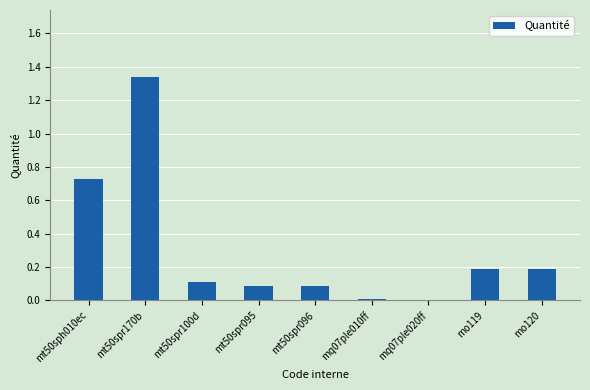

What is the sum of the values at mt50spr095 and mo120?

0.3